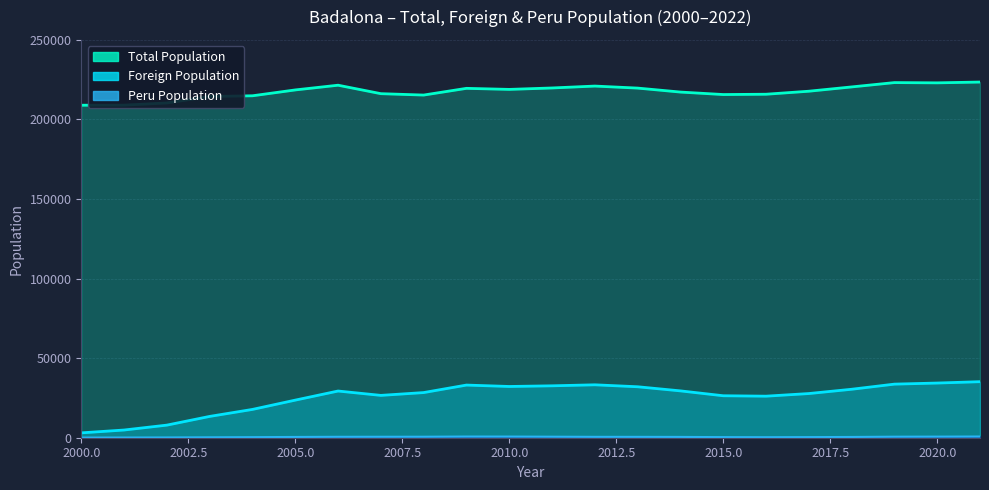

True or false: Total Population and Foreign Population cross at least once.

False